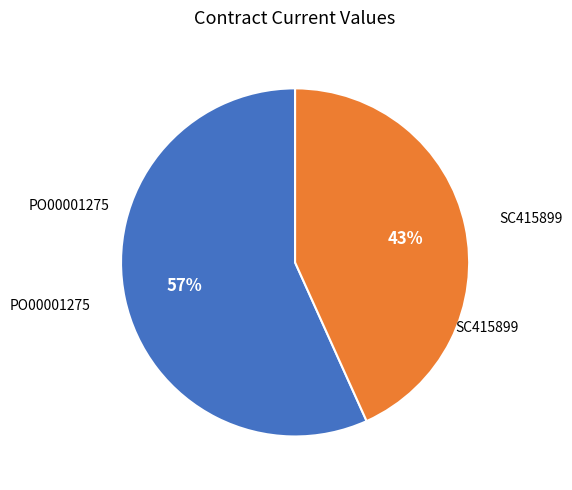

Is there any slice that represents more than half of the pie?

Yes